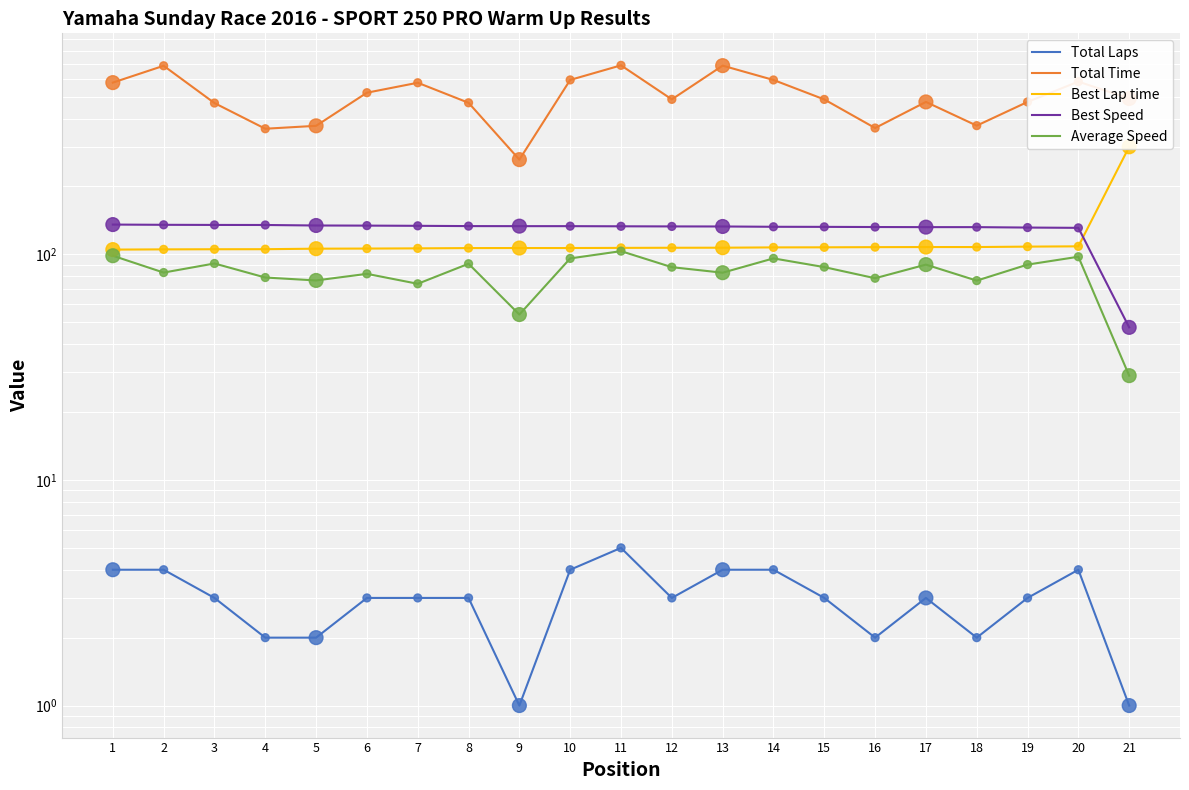

Which series contains the lowest Y value?

Total Laps